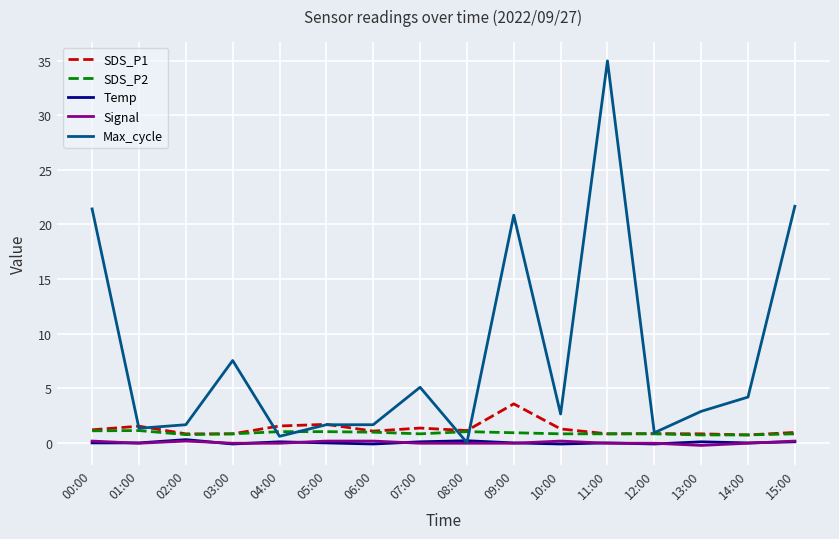

Which series has the largest total across all categories?

Max_cycle